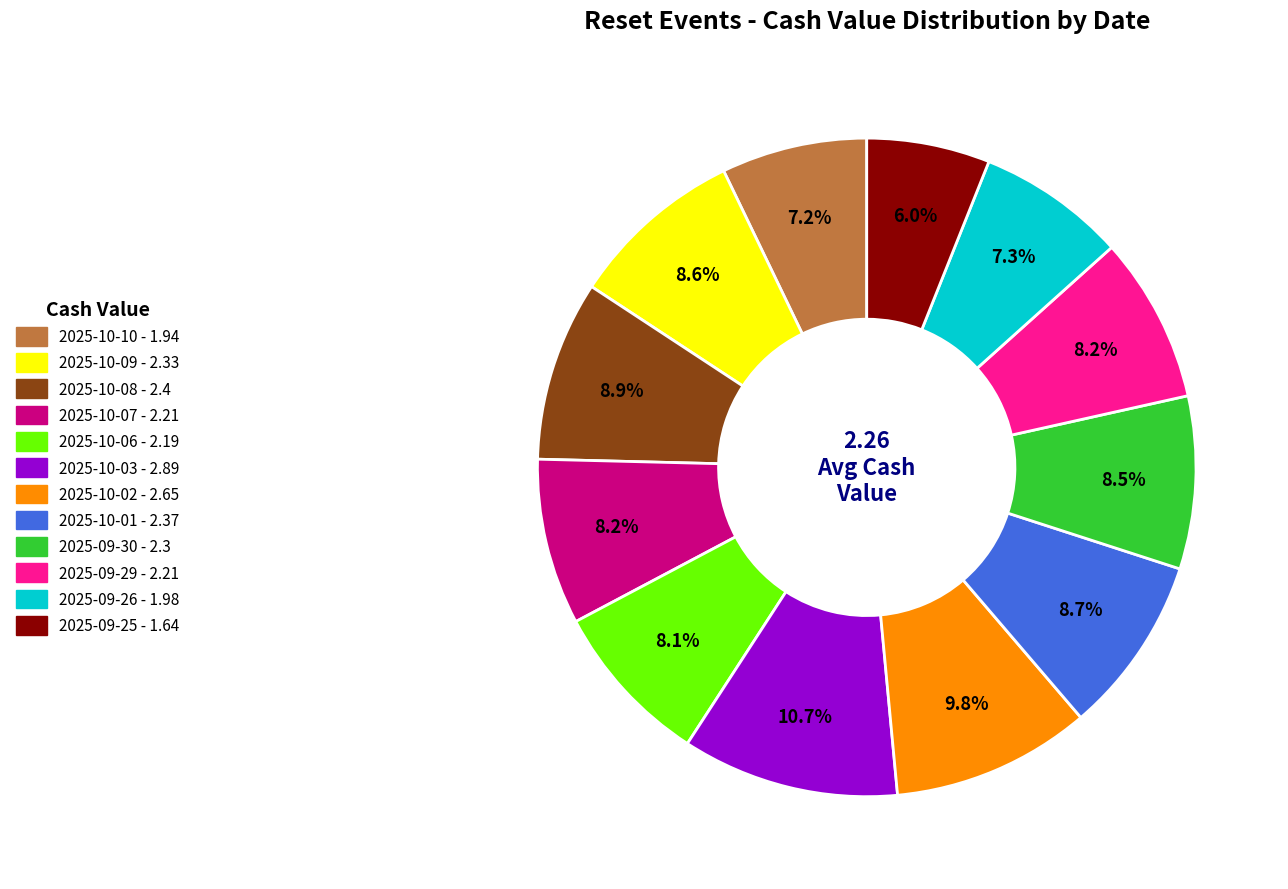

Is it true that 2025-10-02 is 4% of the pie?

False